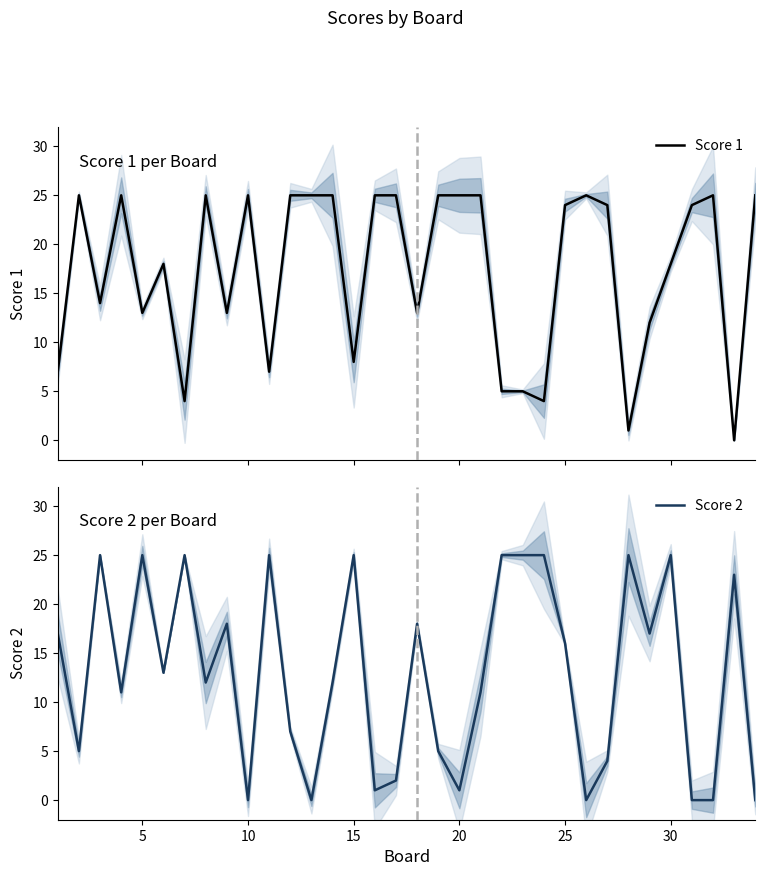

The value of Score 2 at 30 is 25. True or false?

True